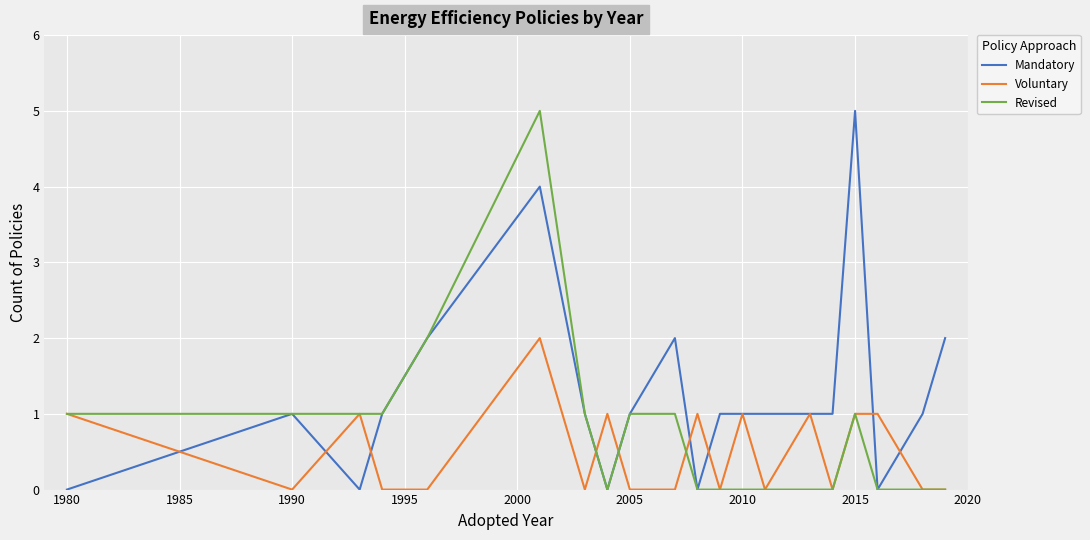

What is the maximum value shown in the chart?

5